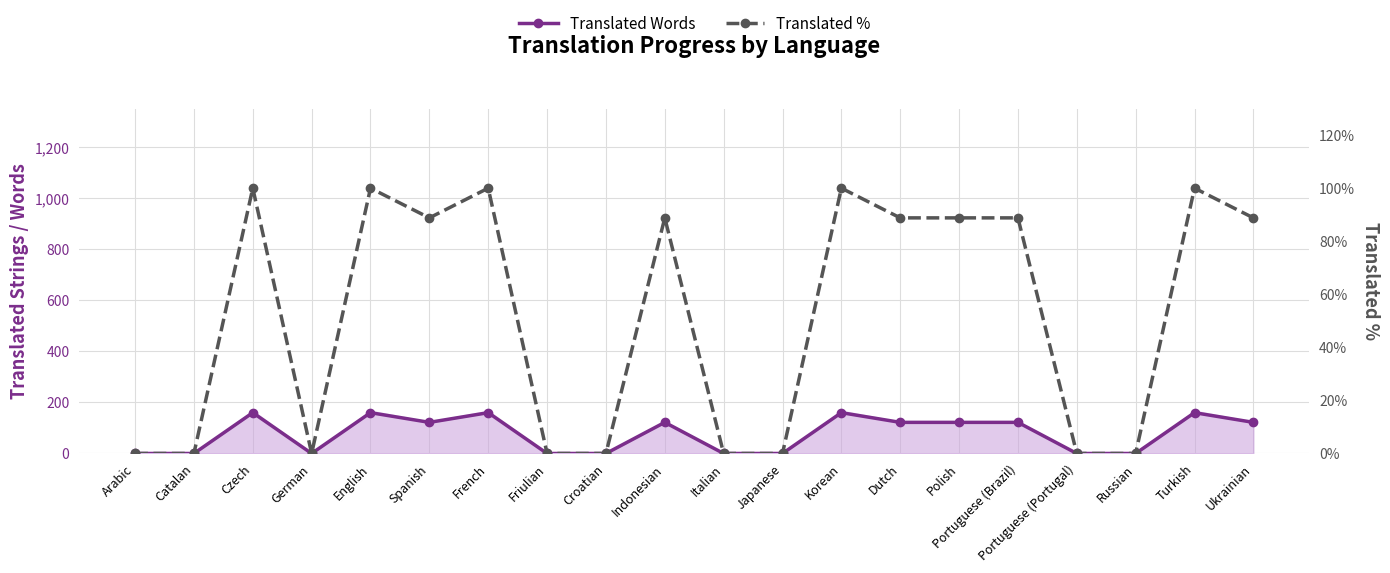

Reading left to right, extract all data points from this chart.

Translated Words: 0.0	0.0	160.0	0.0	160.0	122.0	160.0	0.0	0.0	122.0	0.0	0.0	160.0	122.0	122.0	122.0	0.0	0.0	160.0	122.0
Translated %: 0.0	0.0	100.0	0.0	100.0	88.8	100.0	0.0	0.0	88.8	0.0	0.0	100.0	88.8	88.8	88.8	0.0	0.0	100.0	88.8